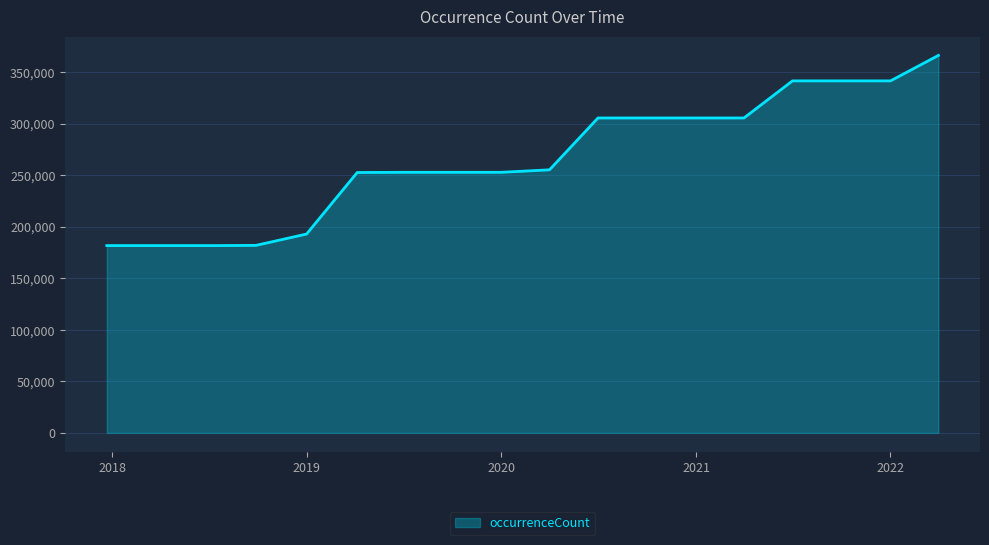

What is the minimum value shown in the chart?

181650